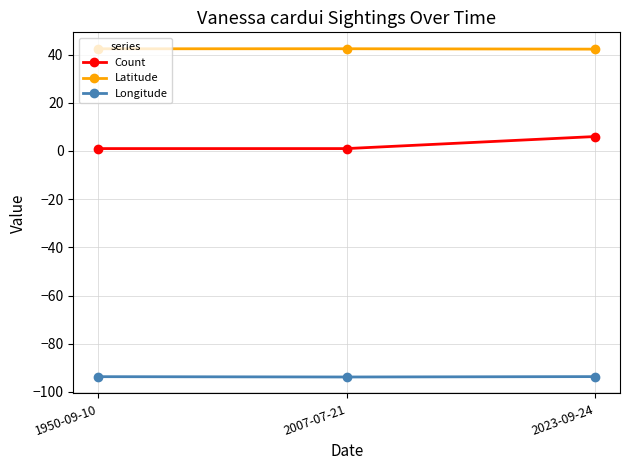

What is the average value of the Count series?

2.7